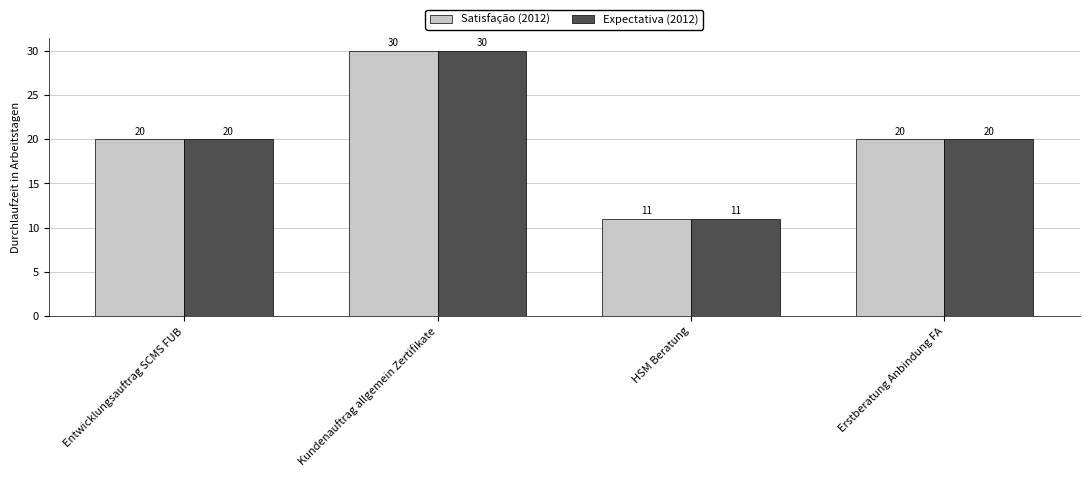

Count the Expectativa (2012) values in the range 20 to 30.

3